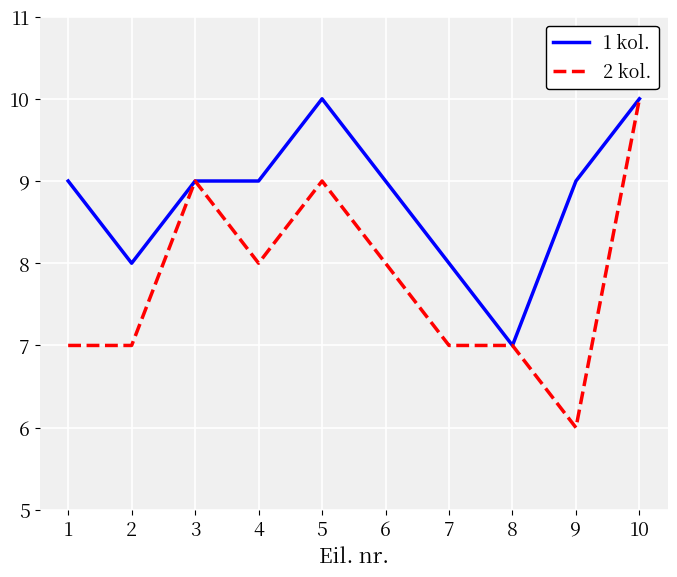

What is the total value across all series at 7?

15